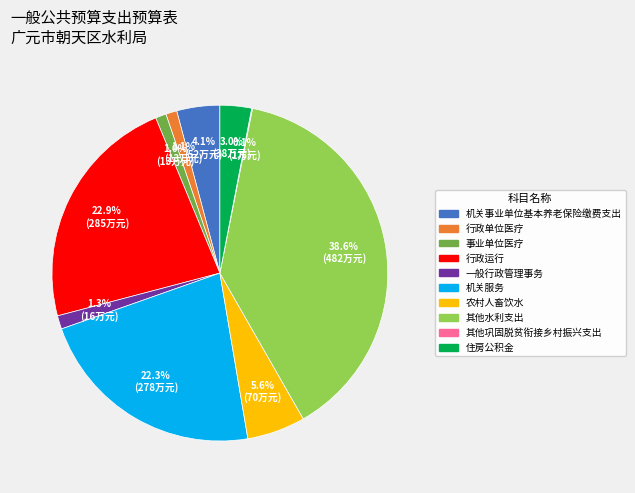

Is there any slice that represents more than half of the pie?

No